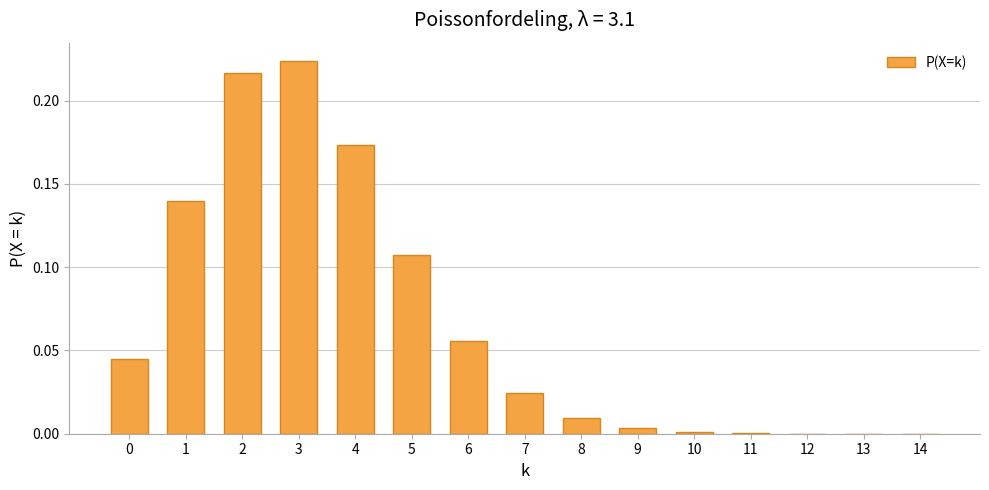

What is the sum of all values?

1.0